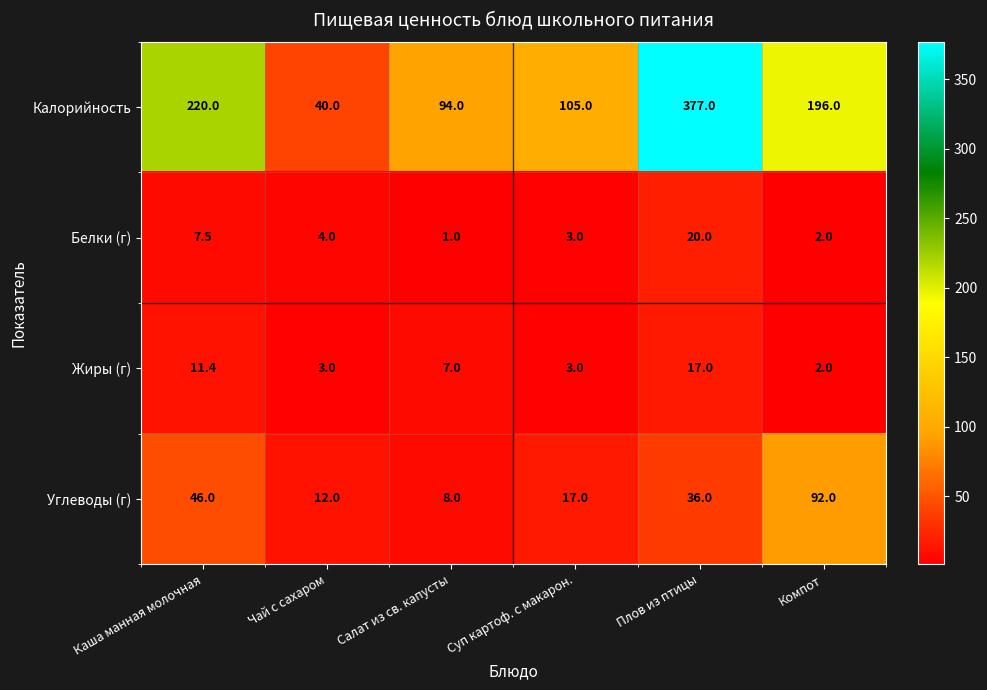

Reading right to left, transcribe all the data shown in this chart.

Калорийность: 196.0	377.0	105.0	94.0	40.0	220.0
Белки (г): 2.0	20.0	3.0	1.0	4.0	7.5
Жиры (г): 2.0	17.0	3.0	7.0	3.0	11.4
Углеводы (г): 92.0	36.0	17.0	8.0	12.0	46.0